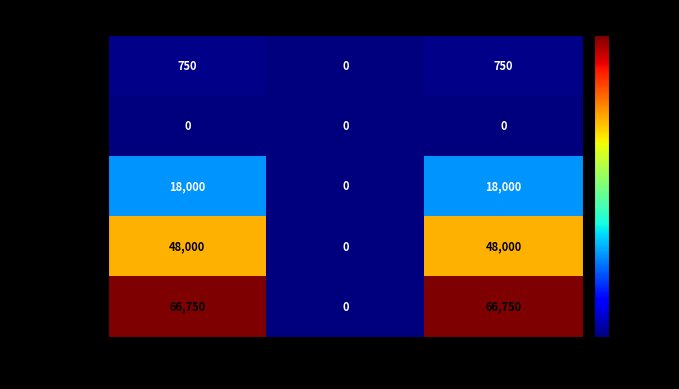

How many positive values does the Online series have?

2